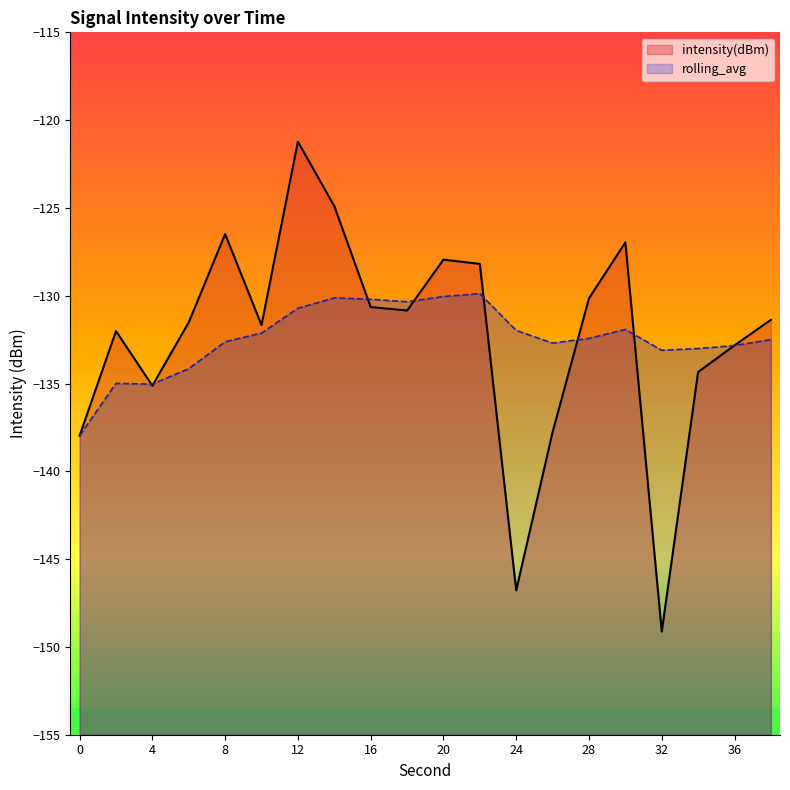

Reading left to right, transcribe all the data shown in this chart.

intensity(dBm): -138.0	-132.0	-135.1	-131.5	-126.5	-131.7	-121.2	-124.9	-130.6	-130.8	-127.9	-128.2	-146.8	-137.8	-130.1	-127.0	-149.1	-134.3	-132.8	-131.4
rolling_avg: -138.0	-135.0	-135.0	-134.2	-132.6	-132.1	-130.7	-130.1	-130.2	-130.3	-130.0	-129.9	-132.0	-132.7	-132.4	-131.9	-133.1	-133.0	-132.8	-132.5